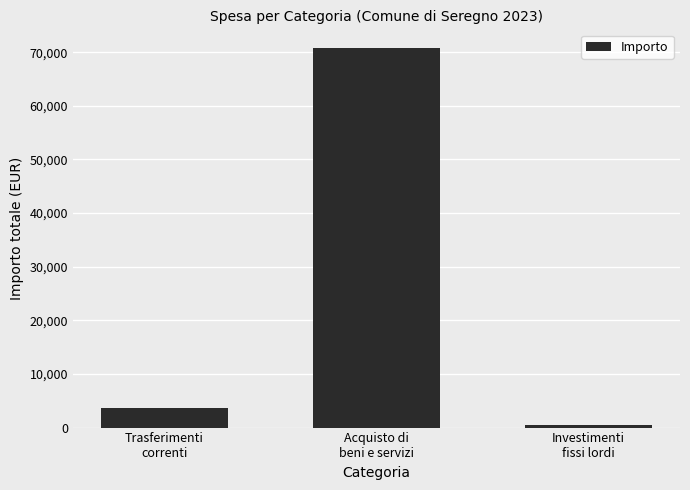

How many data points are less than 3559?

1